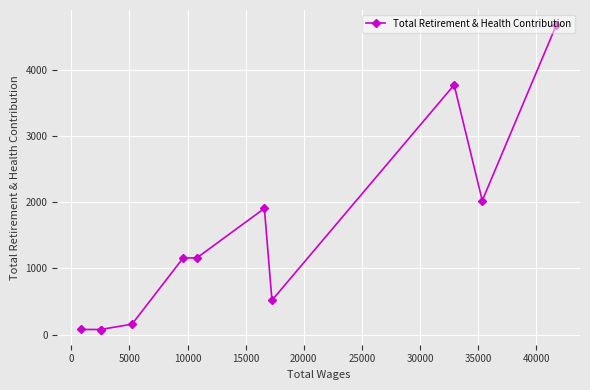

True or false: there are more than 1 points higher than both neighbors.

True